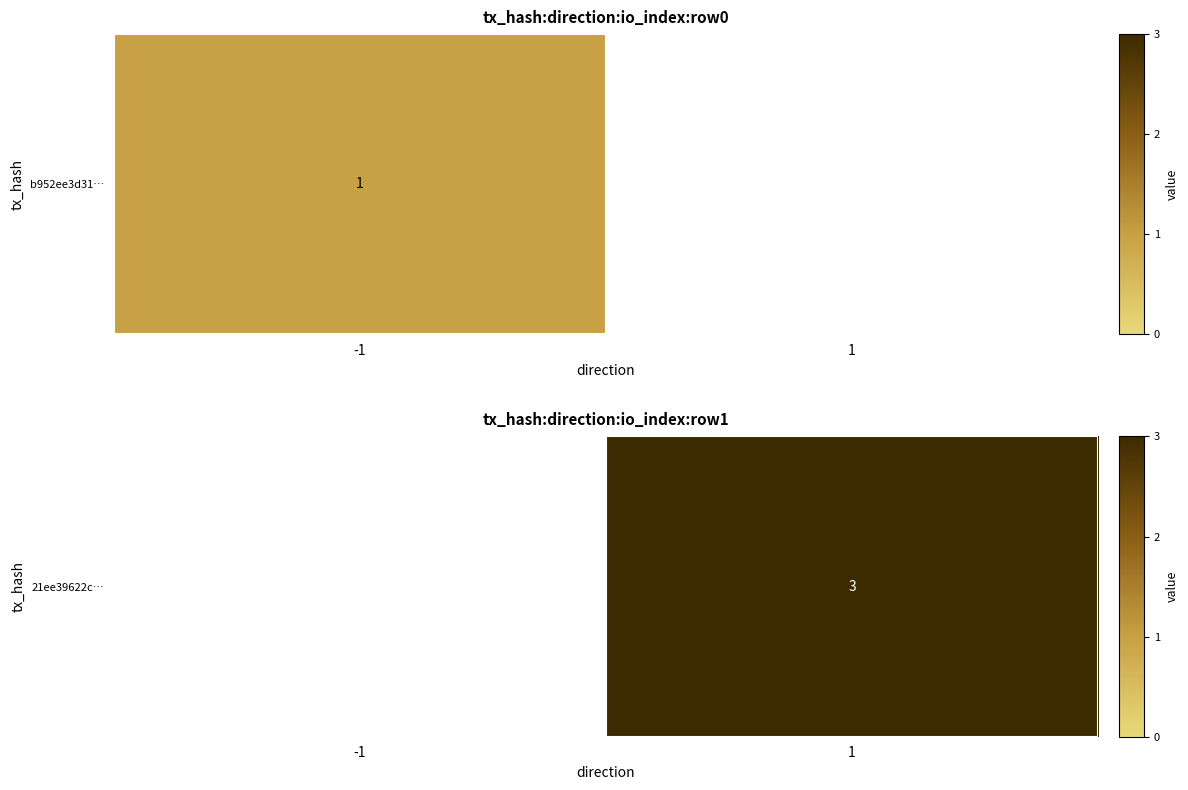

What value does the data have at 1?

3.0